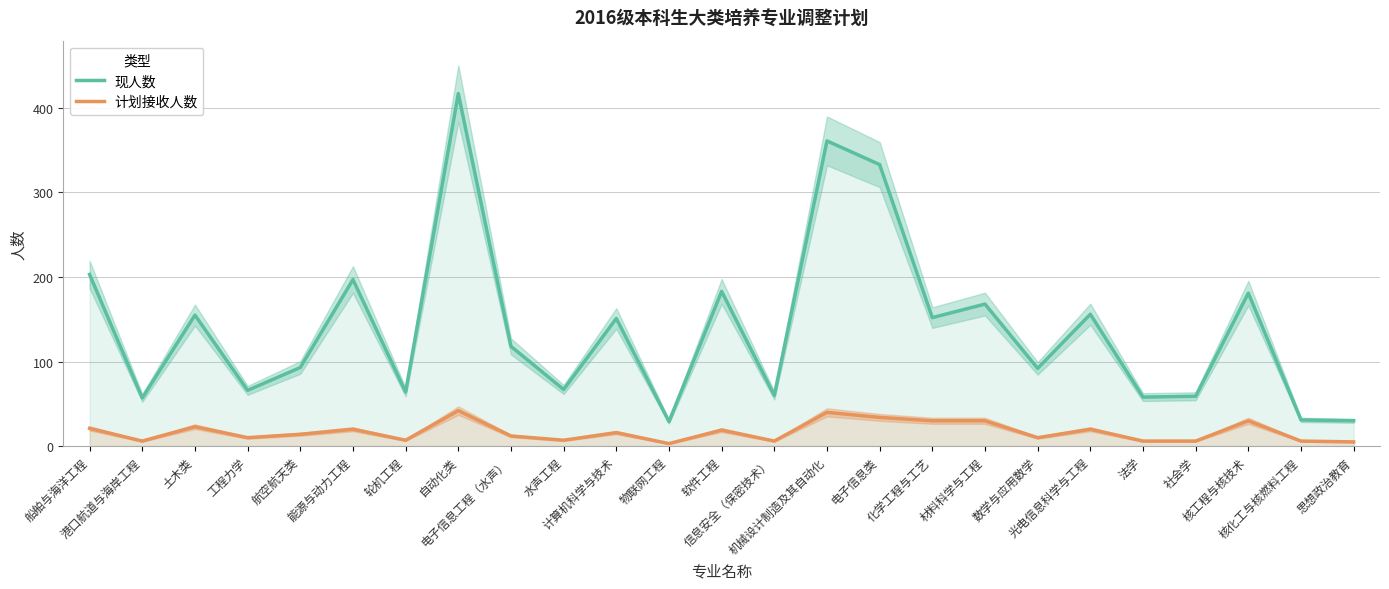

Which label corresponds to the largest value in the chart?

自动化类